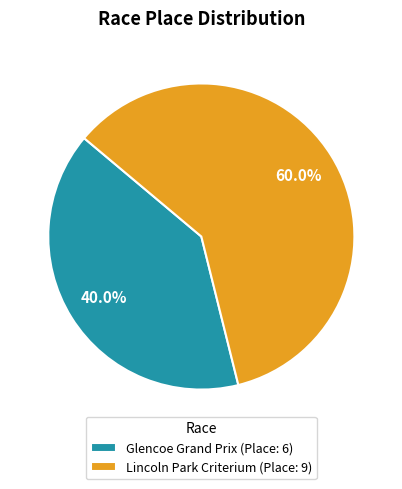

Rank the categories by value from highest to lowest.

Lincoln Park Criterium, Glencoe Grand Prix